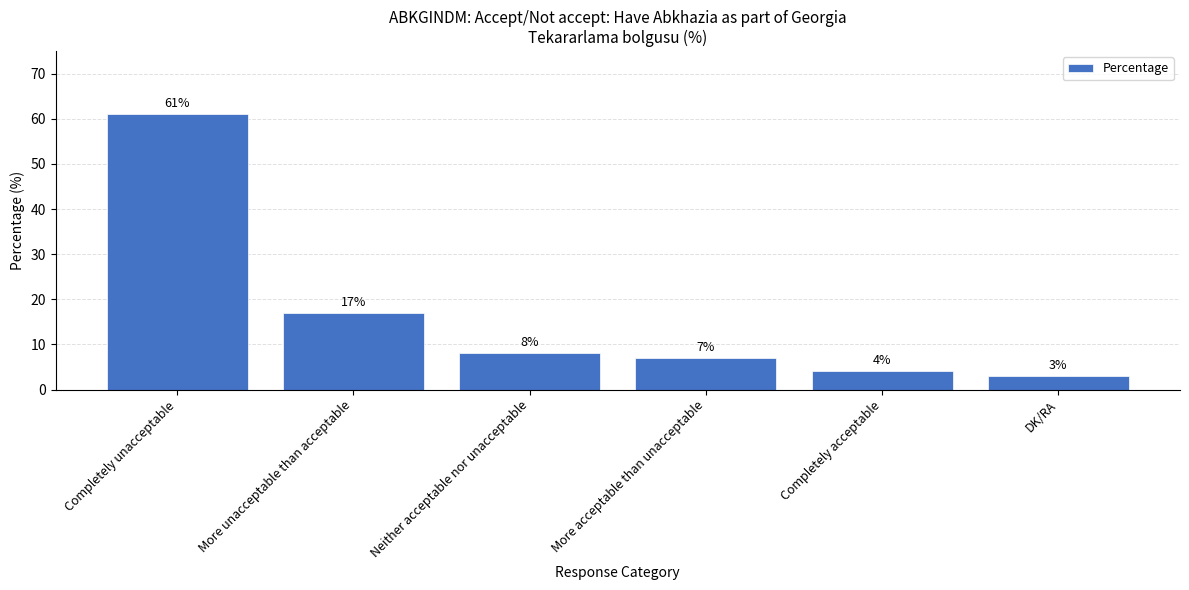

The chart shows a value of 8 at Neither acceptable nor unacceptable. True or false?

True